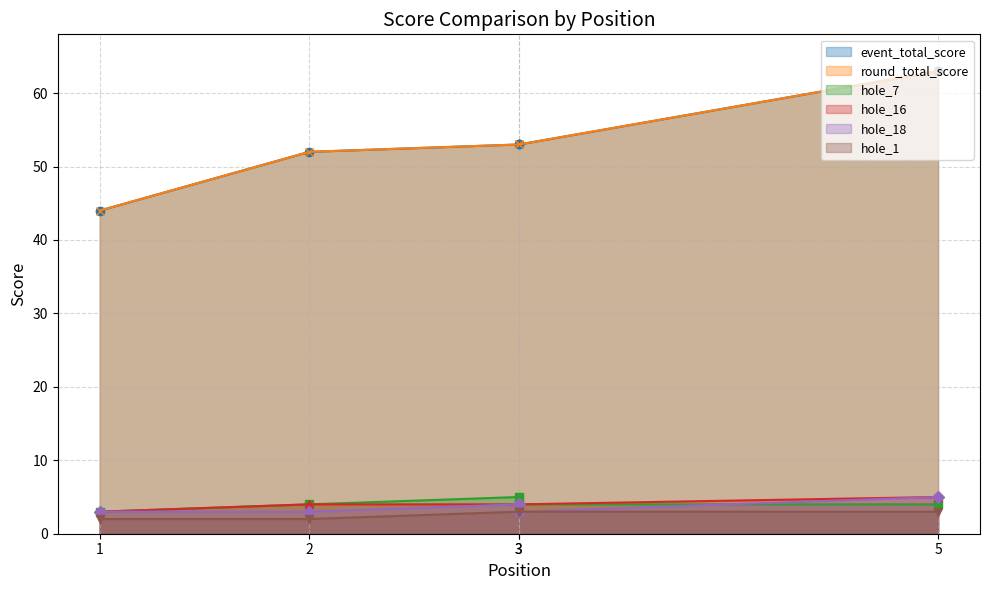

True or false: hole_18 and hole_16 cross at least once.

False